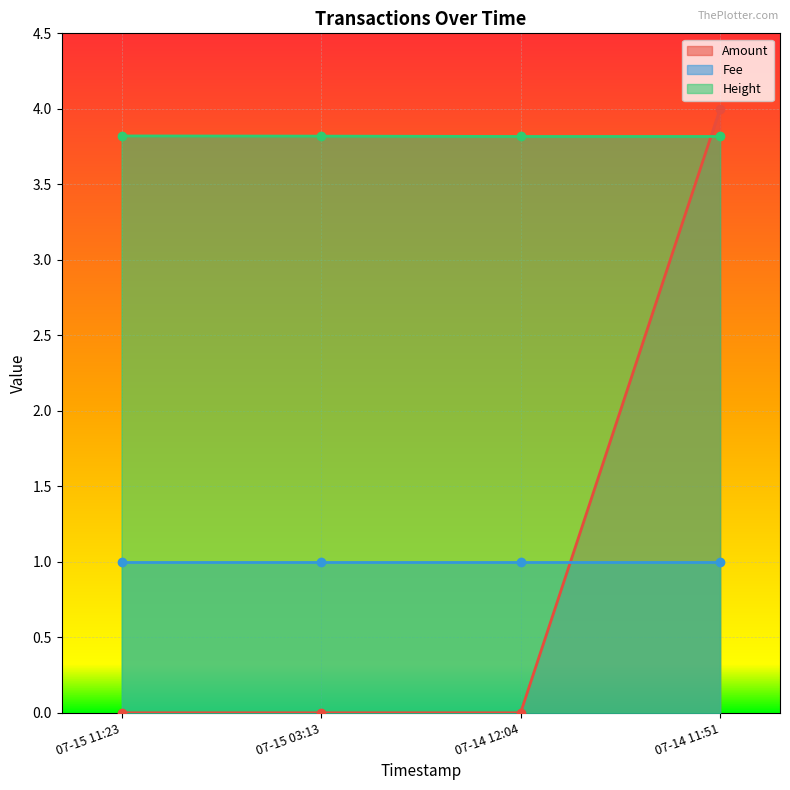

True or false: Amount and Height intersect in this chart.

True